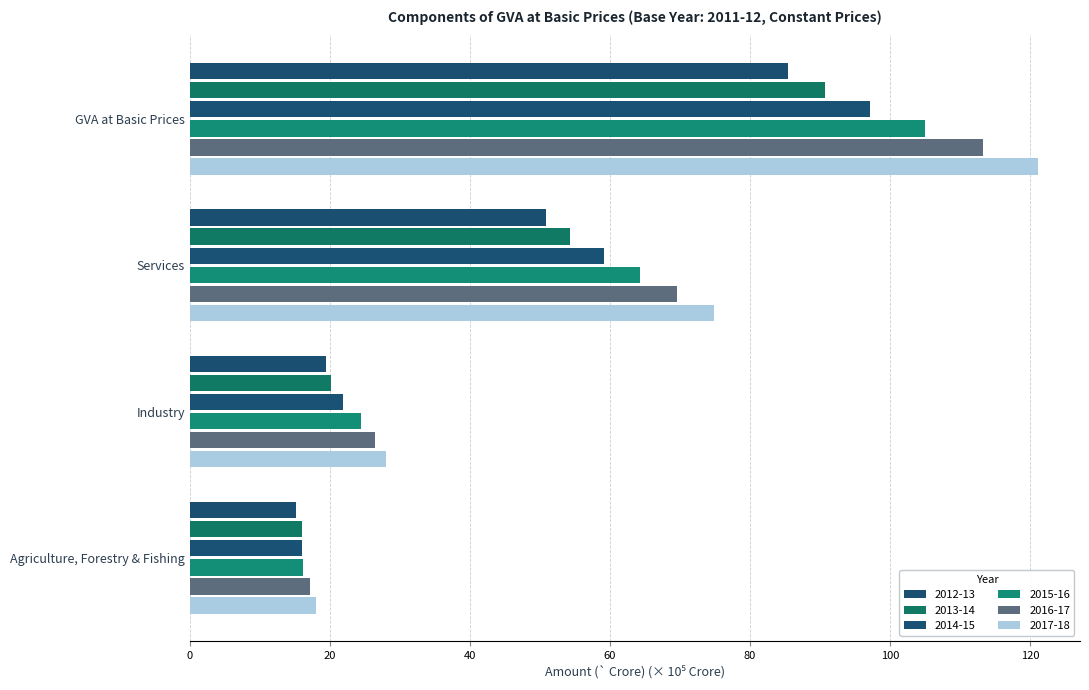

List the series in order of their peak value, lowest first.

2012-13, 2013-14, 2014-15, 2015-16, 2016-17, 2017-18